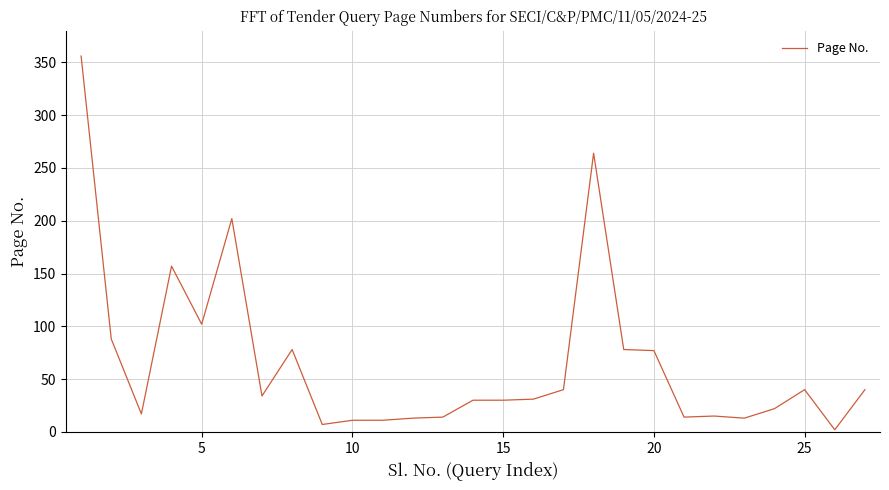

What is the greatest value displayed?

356